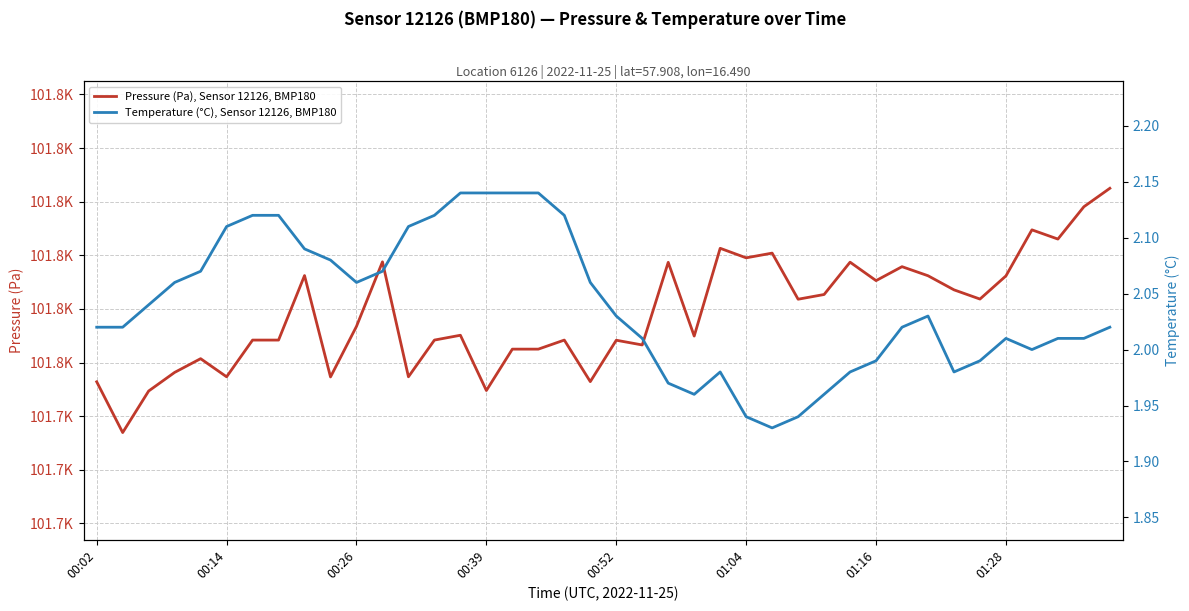

What is the sum of all Pressure (Pa), Sensor 12126, BMP180 values?

4070364.5